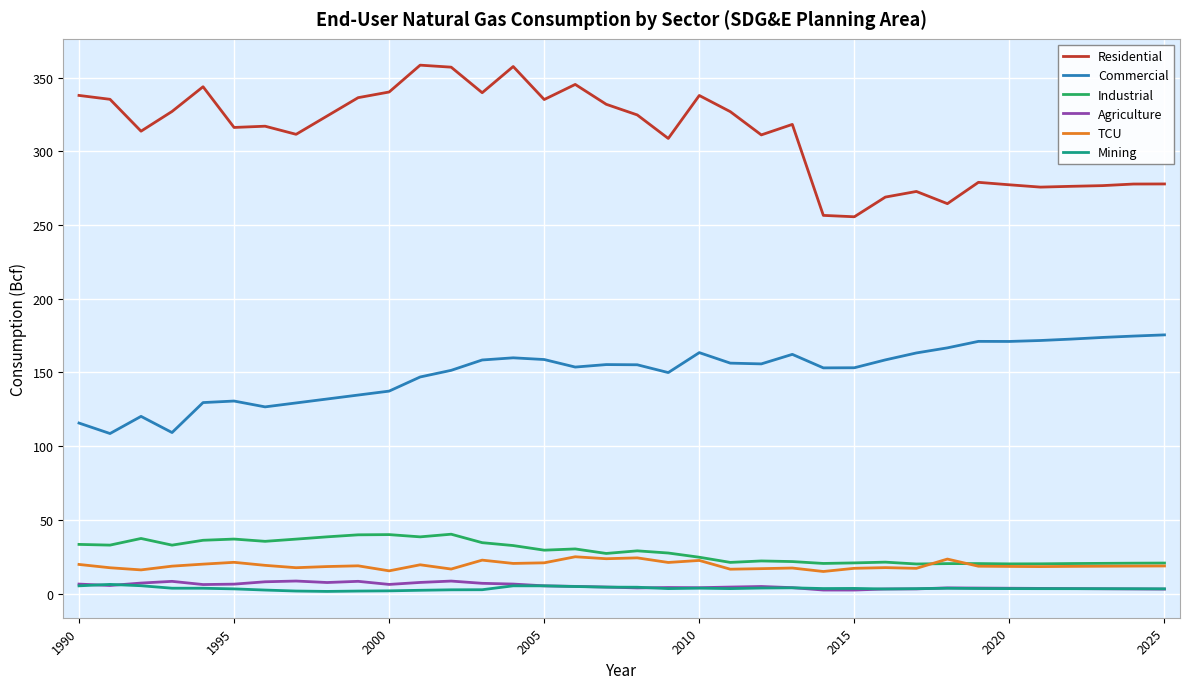

True or false: Commercial and Mining intersect in this chart.

False